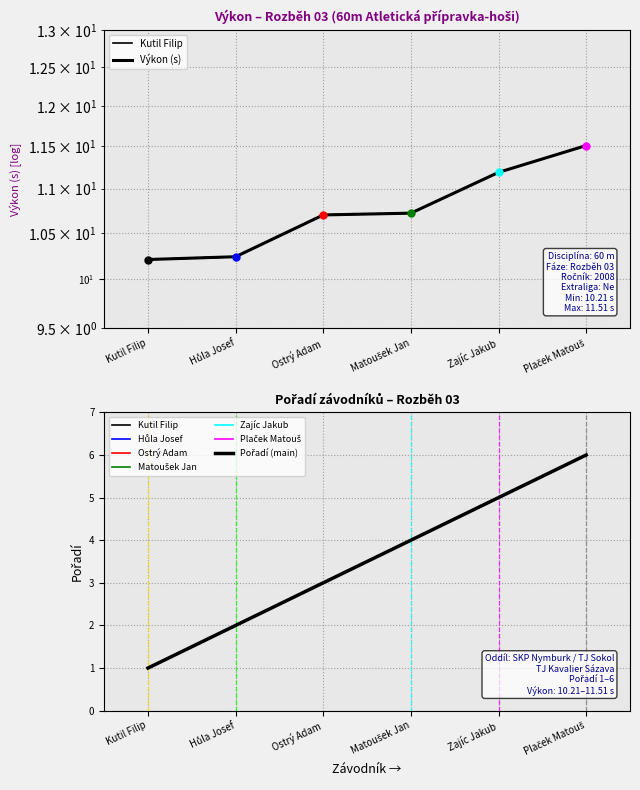

The value of Výkon at Ostrý Adam is 19.2. True or false?

False